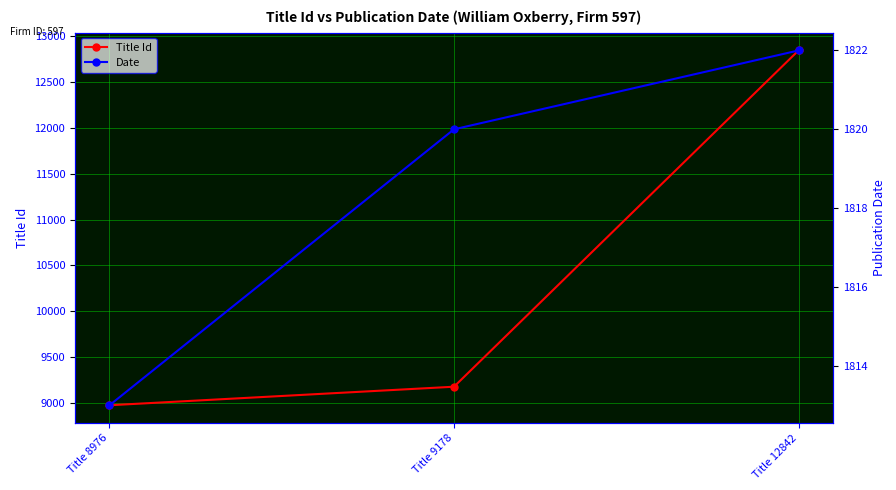

Between Title 8976 and Title 9178, which series saw the biggest shift?

Title Id